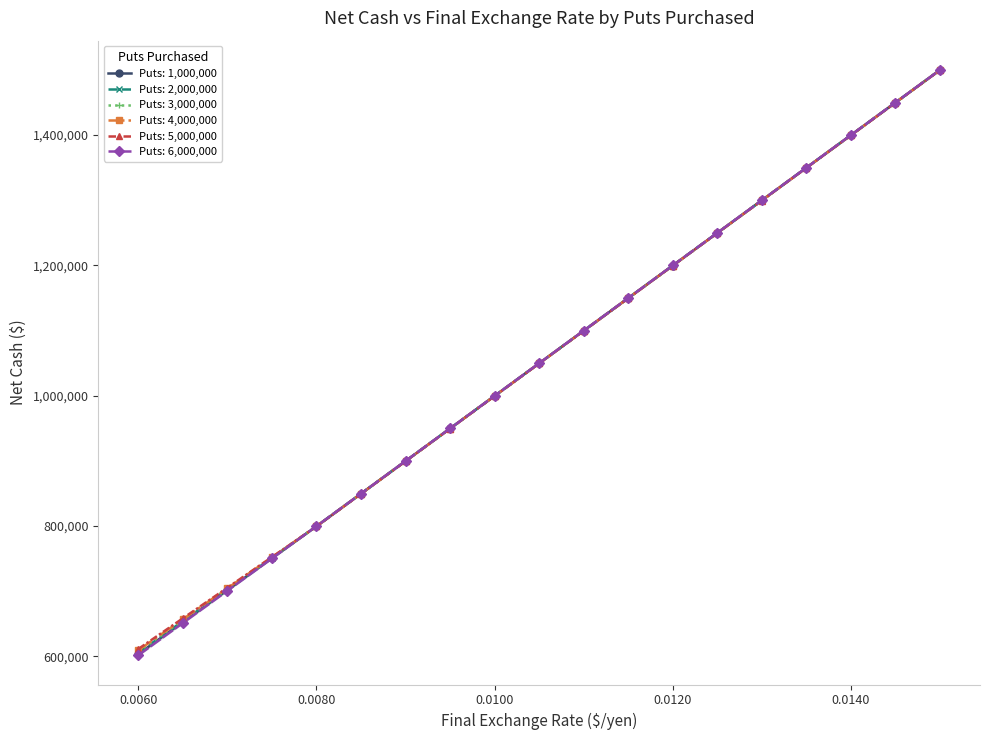

True or false: 6000000 and 5000000 cross at least once.

True